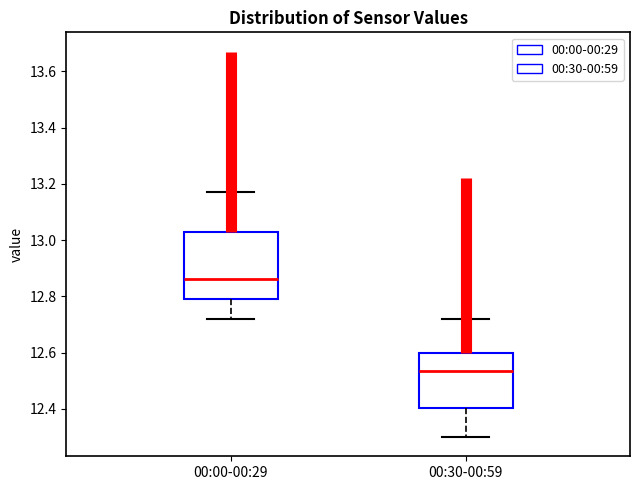

Reading left to right, transcribe this box plot: for each box, give where its median line is, the range the box spans, and where its two whiskers end, as read against the y-axis. The values are not printed on the chart, so give them approximately, as read against the axis.

00:00-00:29: median 12.86, box 12.80 to 13.04, whiskers 12.72 to 13.18
00:30-00:59: median 12.54, box 12.40 to 12.60, whiskers 12.30 to 12.72